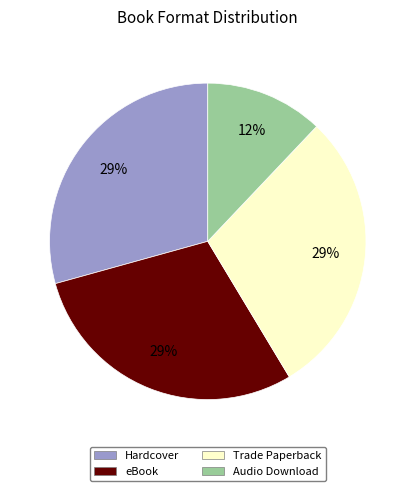

To the nearest percent, what is the combined percentage of eBook and Audio Download?

41%